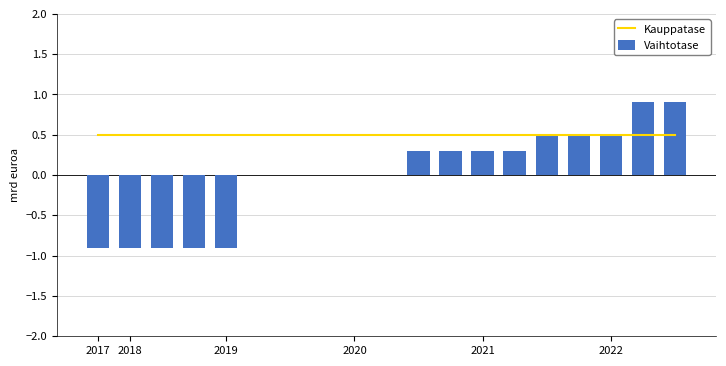

What is the lowest value of the Vaihtotase series?

-0.9